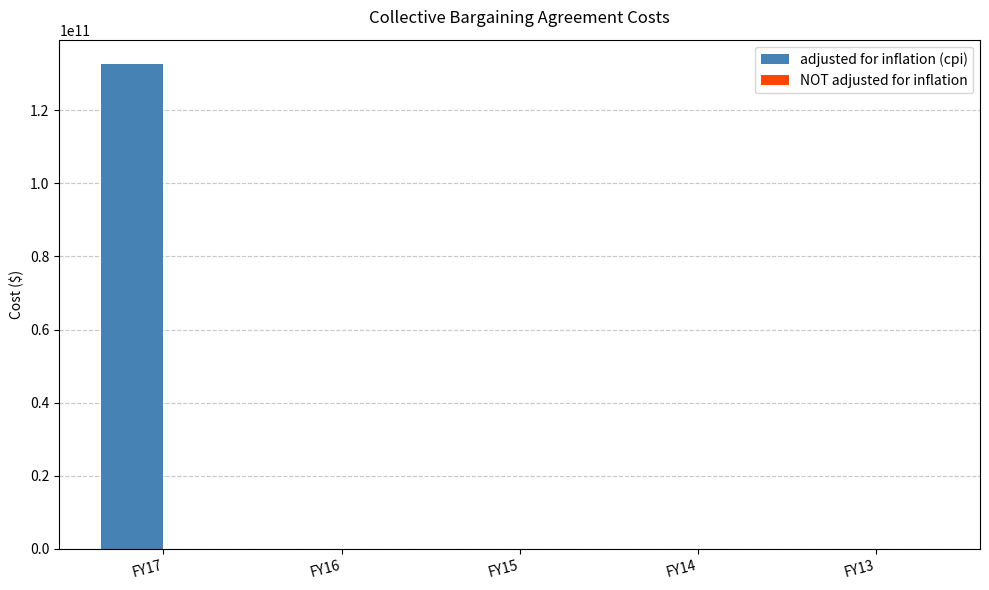

How many categories are shown in the chart?

5